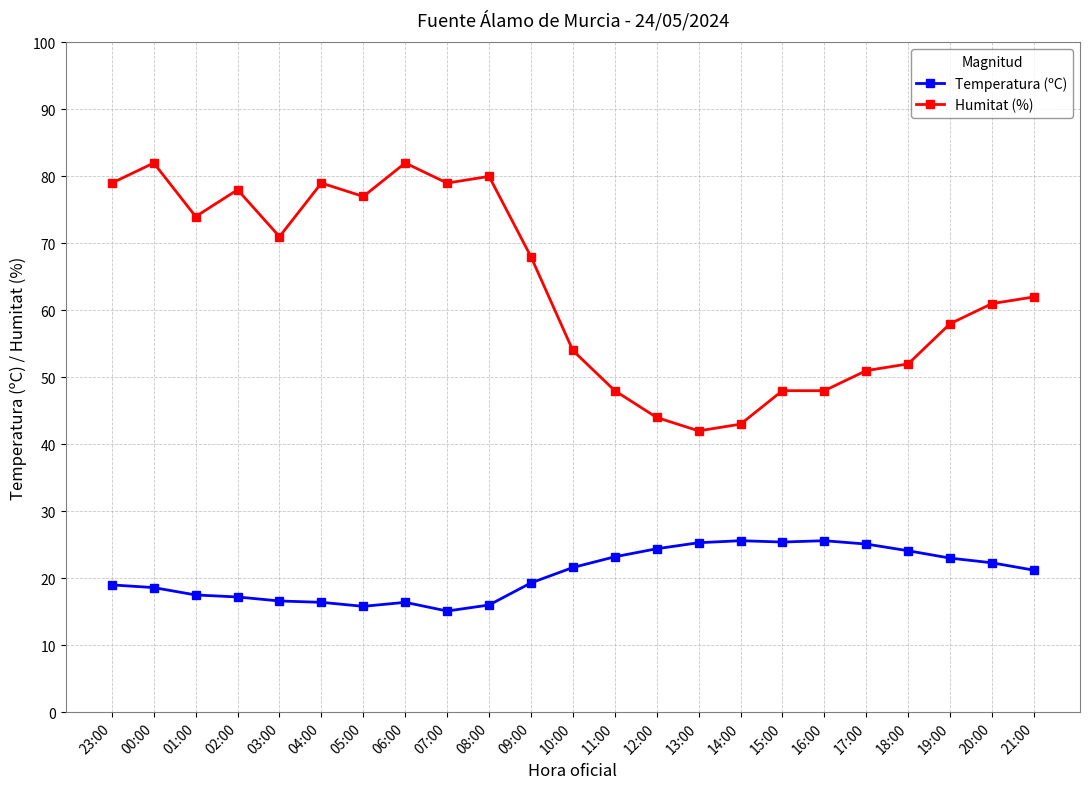

At 19:00, list the series in order from smallest to largest.

Temperatura (ºC), Humitat (%)